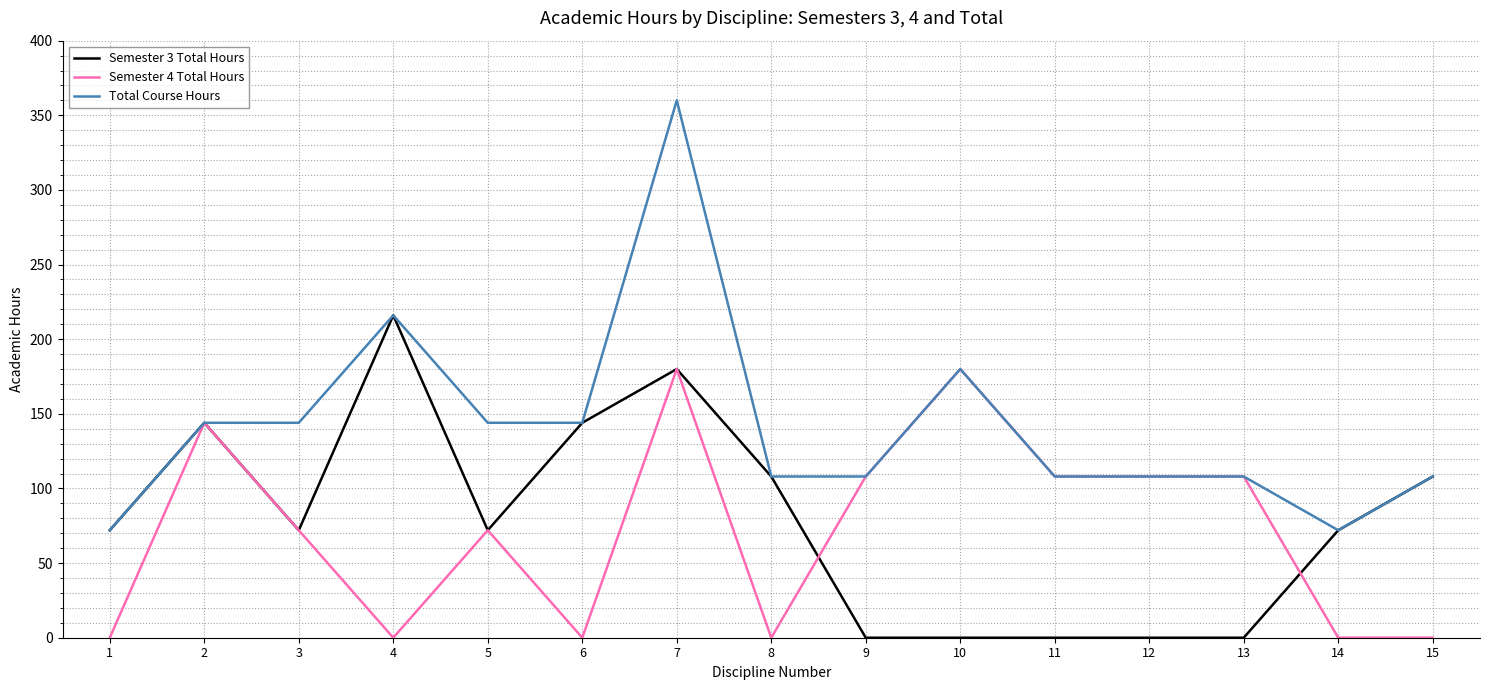

What is the total value across all series at 13?

216